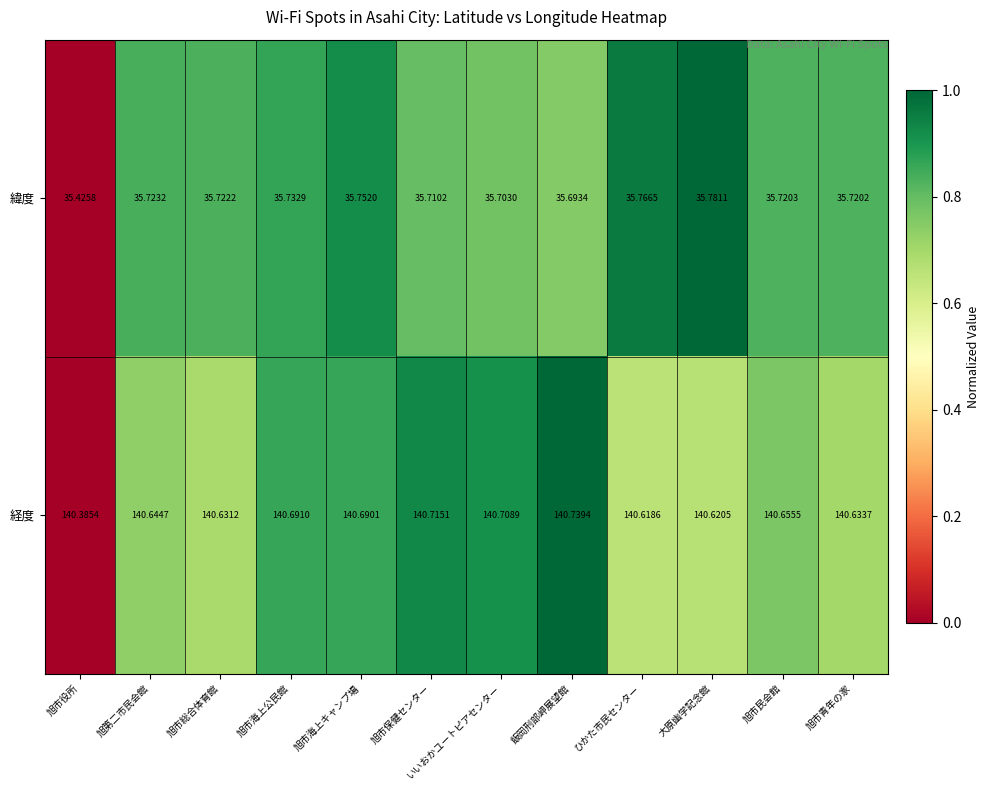

At which category is the sum across all series the highest?

旭市海上キャンプ場